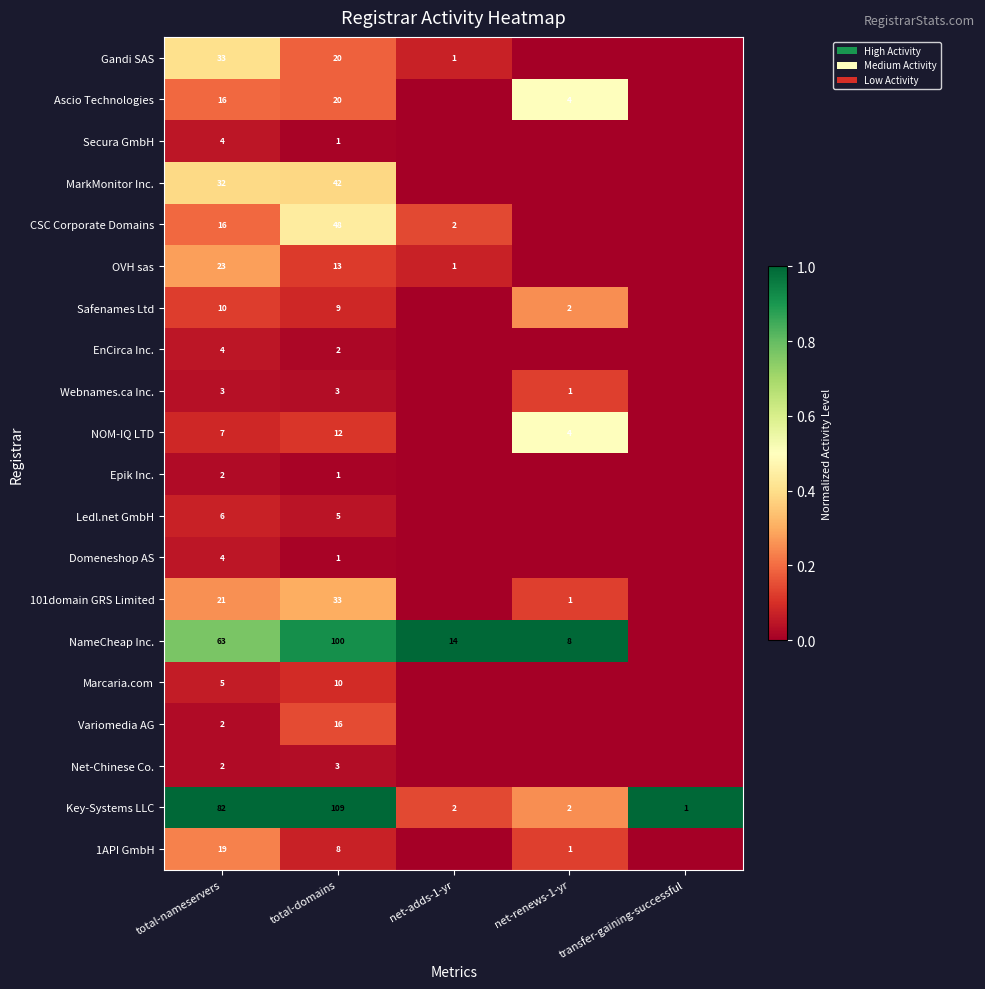

What is the spread (max minus min) of values at total-nameservers?

80